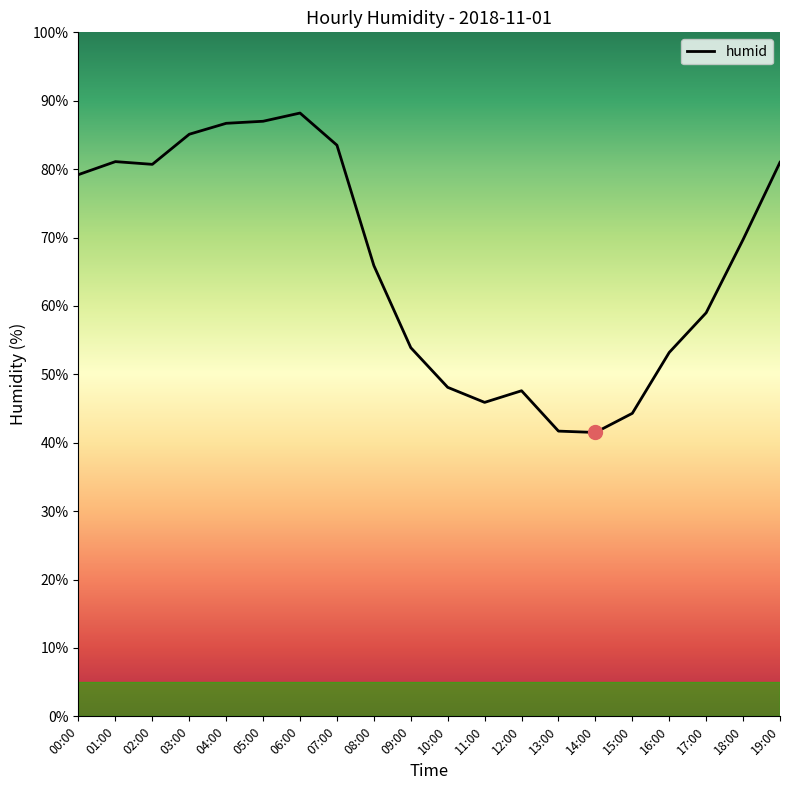

Read the value at 08:00.

65.9